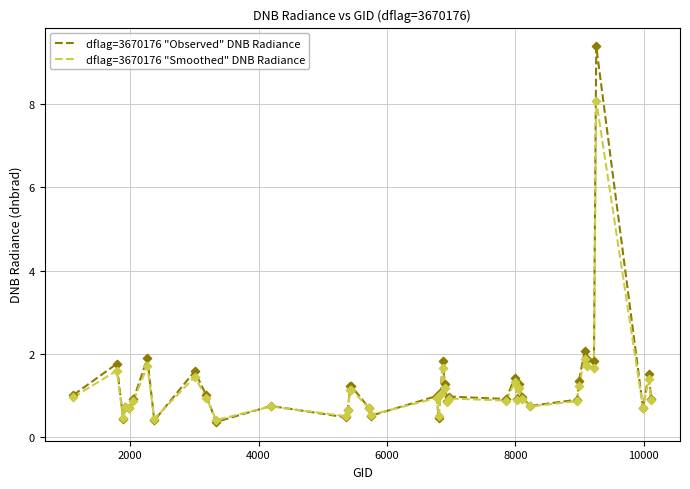

What are all the series names shown in the legend?

dflag=3670176 "Observed" DNB Radiance, dflag=3670176 "Smoothed" DNB Radiance